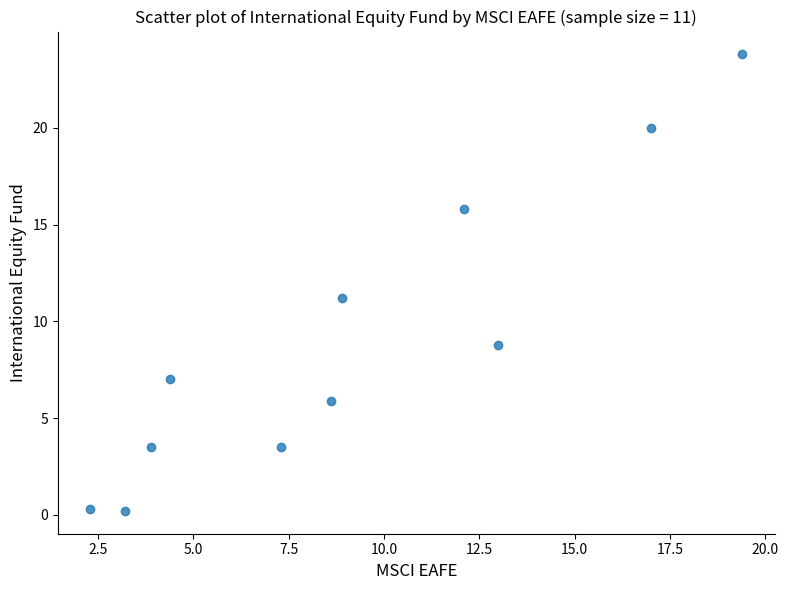

What is the average Y value?

9.1